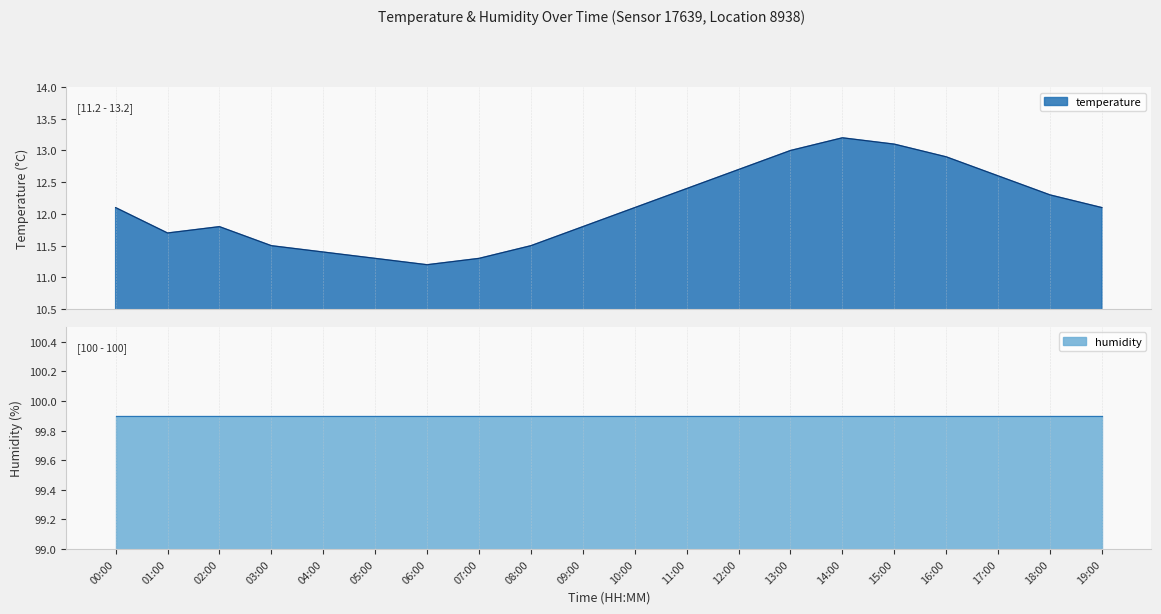

How many interior local valleys (lower than both neighbors) does the data have?

2